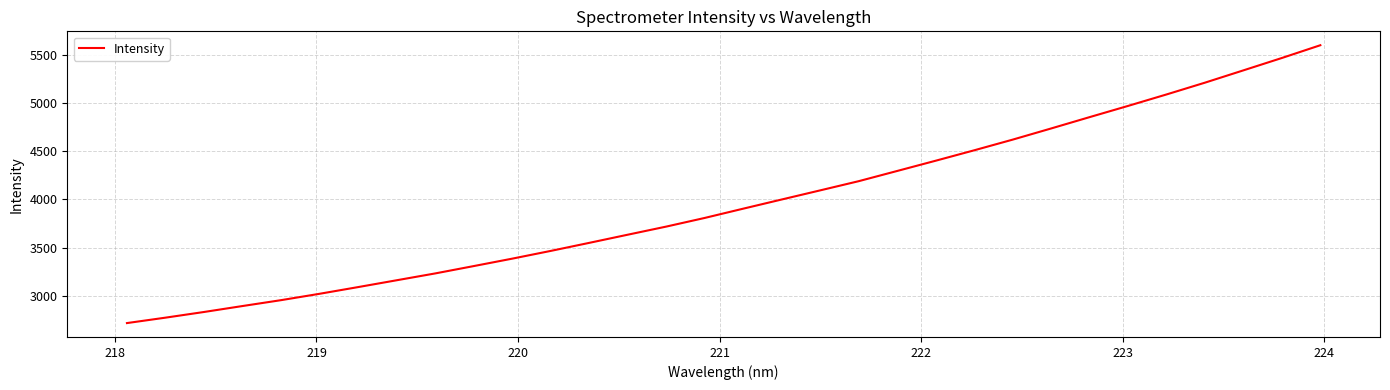

How many lines are shown in the chart?

1